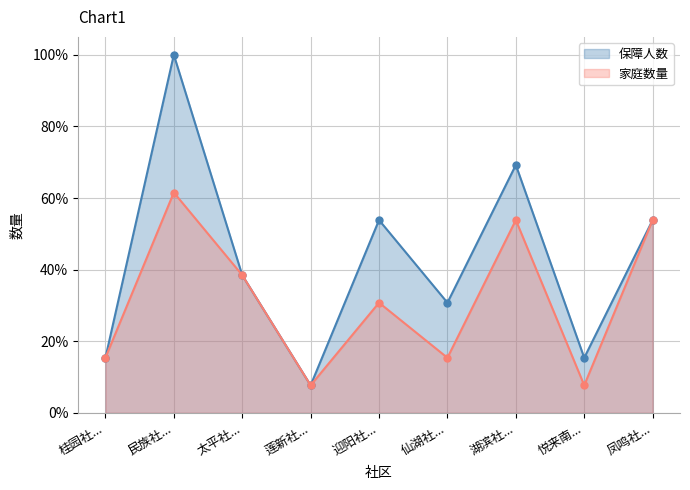

How many lines are shown in the chart?

2